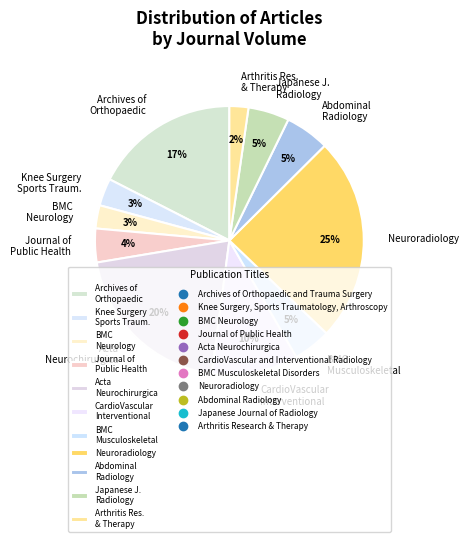

What is the largest slice in the pie chart?

Neuroradiology